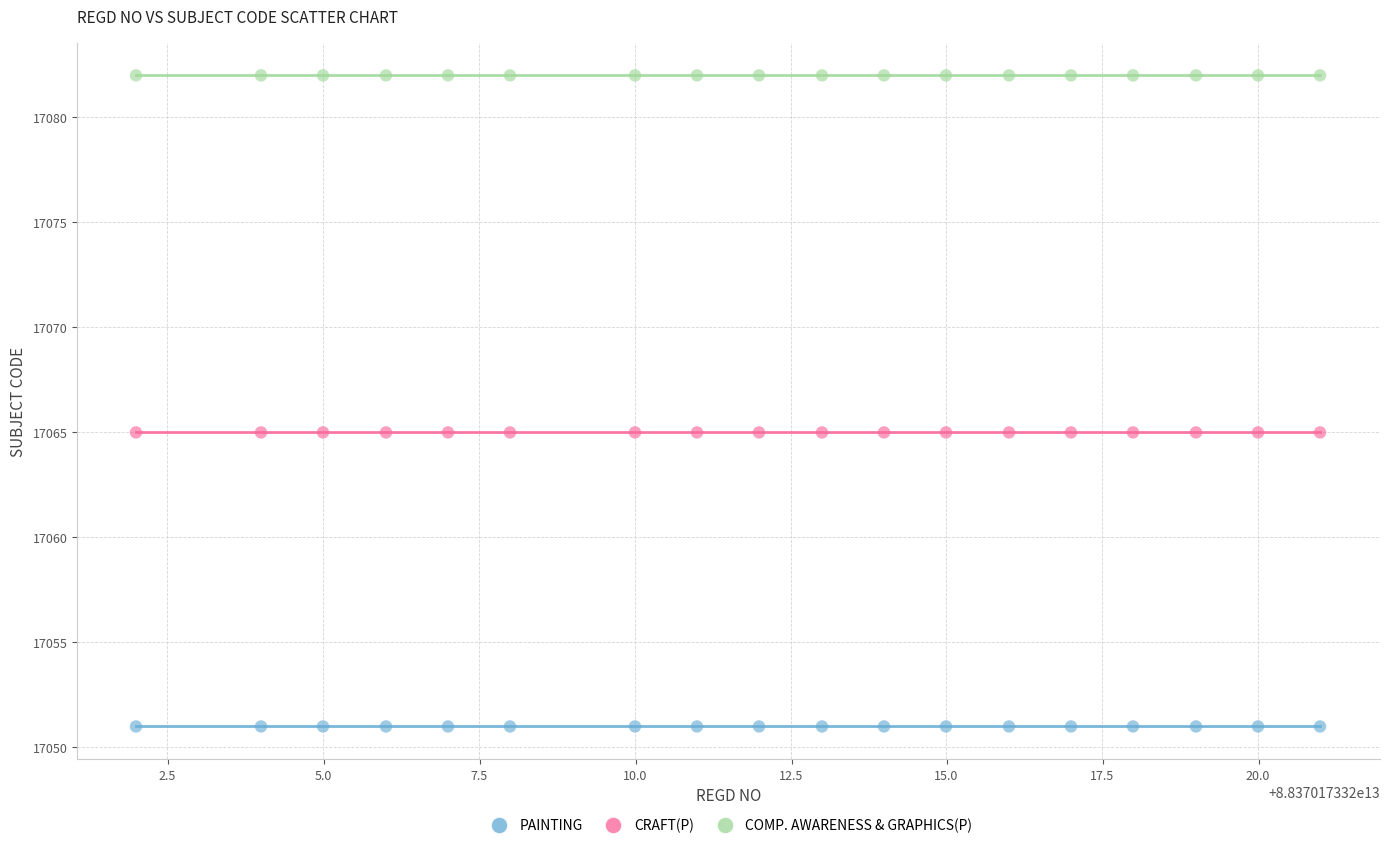

What are all the series names shown in the legend?

PAINTING, CRAFT(P), COMP. AWARENESS & GRAPHICS(P)